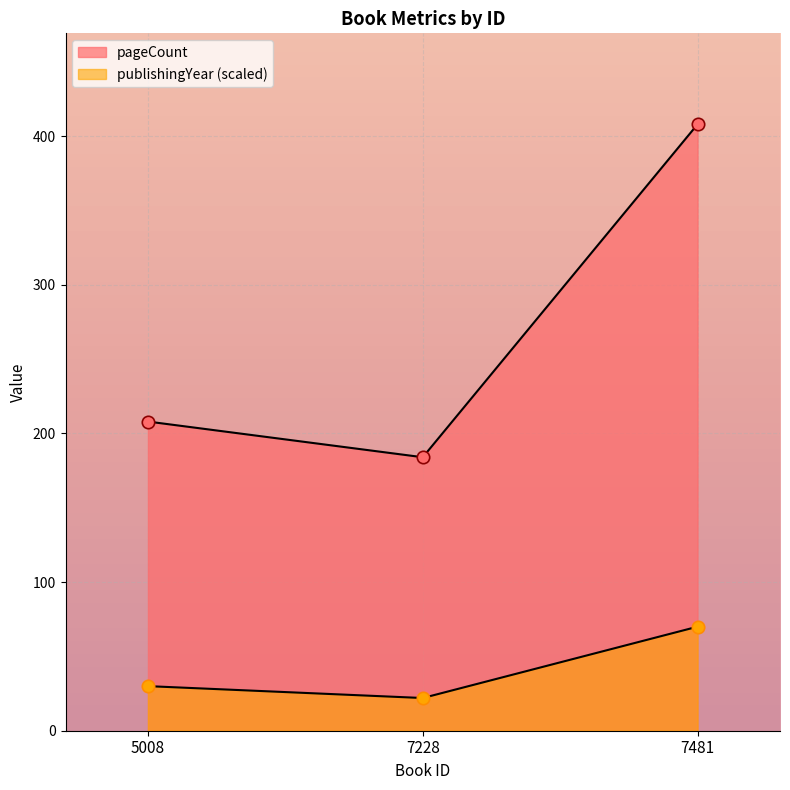

Which series reaches the minimum Y coordinate?

publishingYear